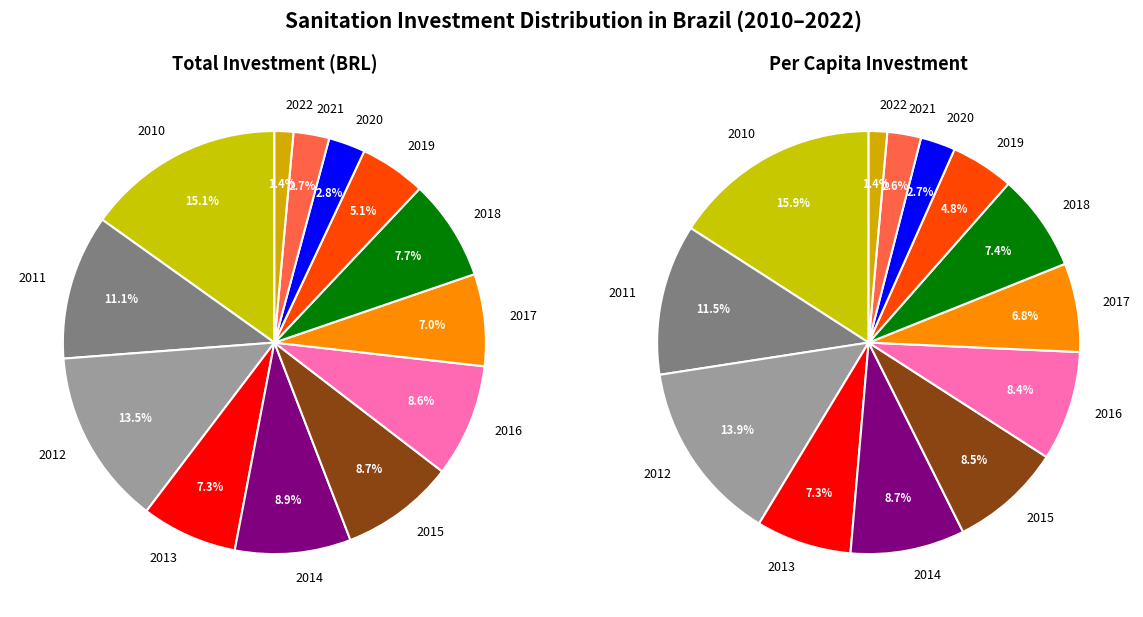

To the nearest percent, what portion does 2018 represent?

7%